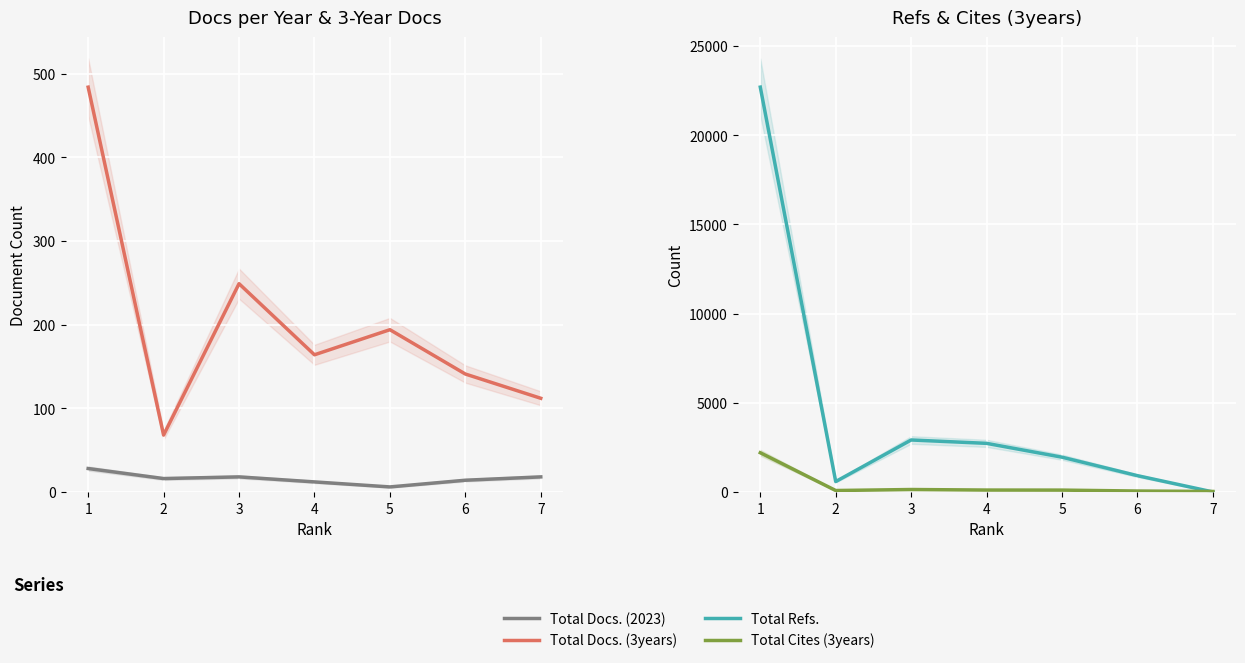

True or false: Total Refs. has a value of 3402 at 5.

False